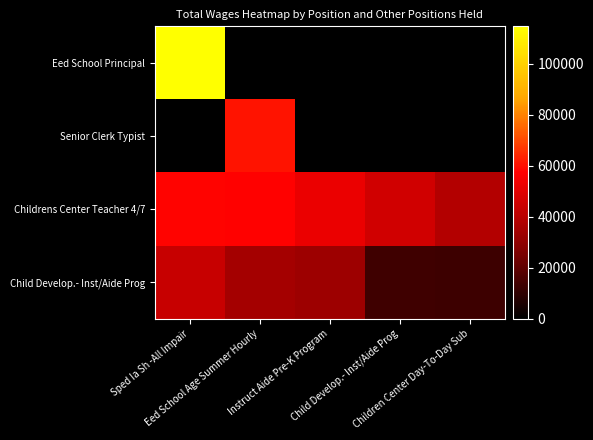

What is the spread (max minus min) of values at Instruct Aide Pre-K Program?

52793